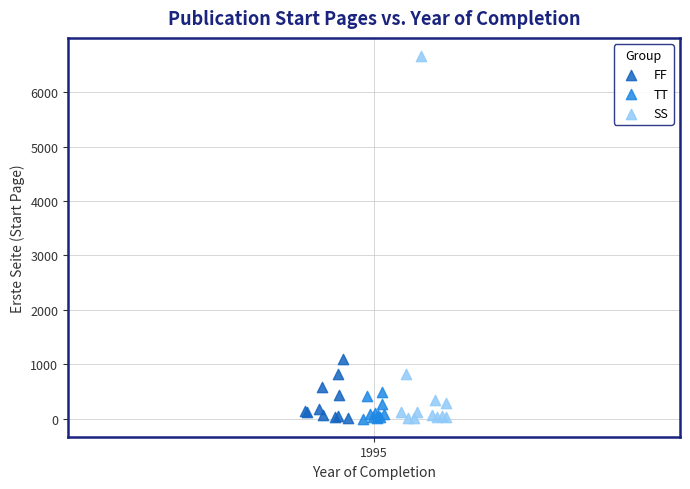

Which series has the widest spread of Y values?

SS